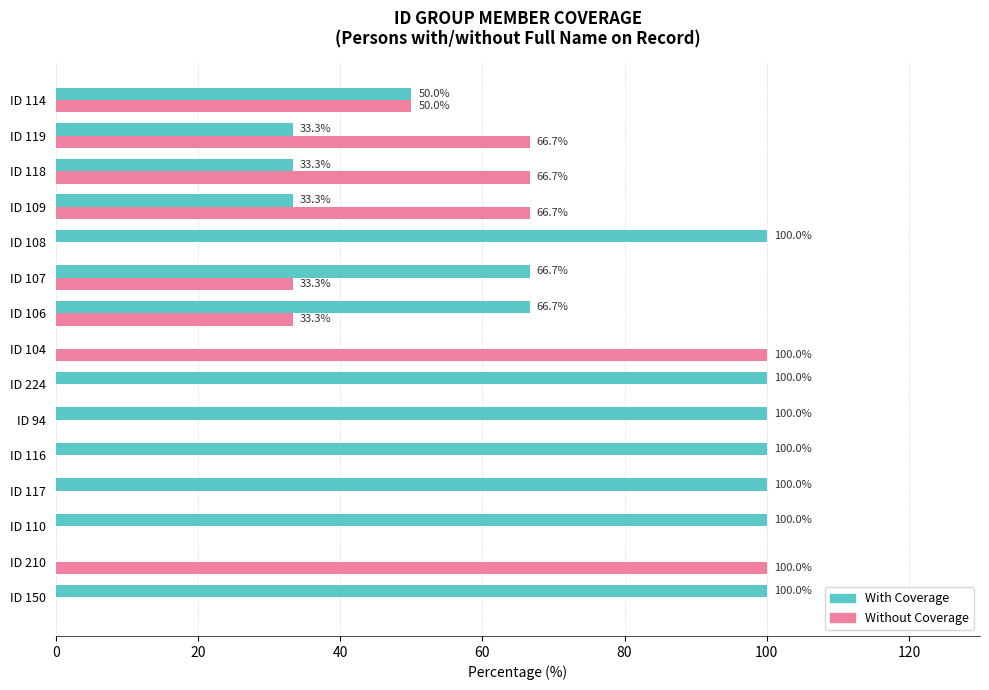

How many positive values does the With Coverage series have?

13